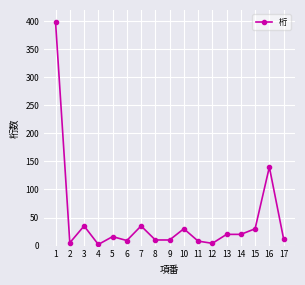

At which category does the data reach its first local peak?

3